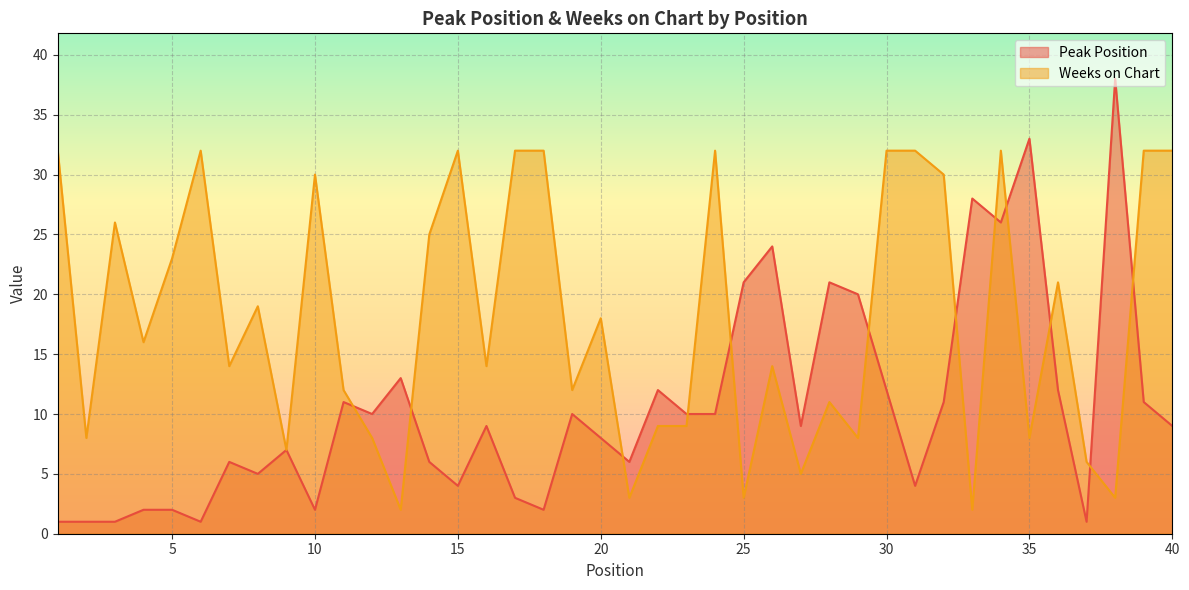

Where is Peak Position nearest to the value 19?

29